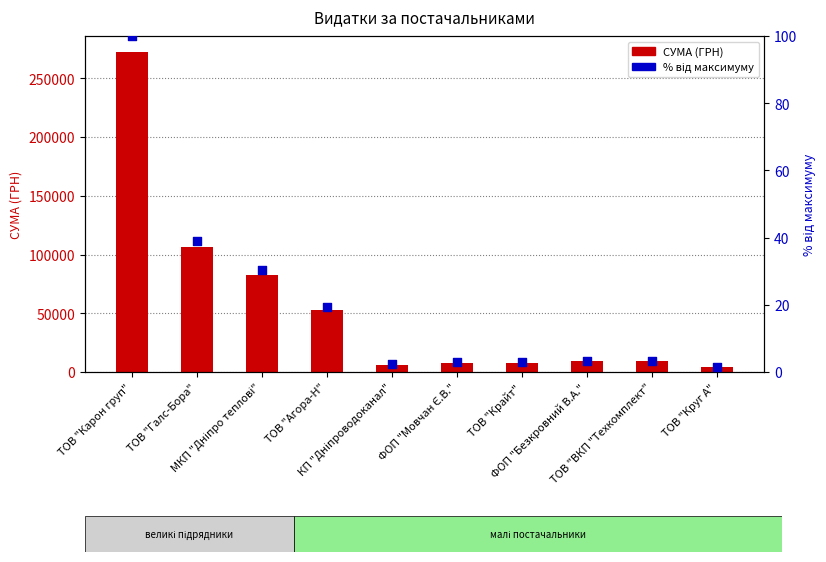

What is the total value across all series at ТОВ "Карон груп"?

272522.2